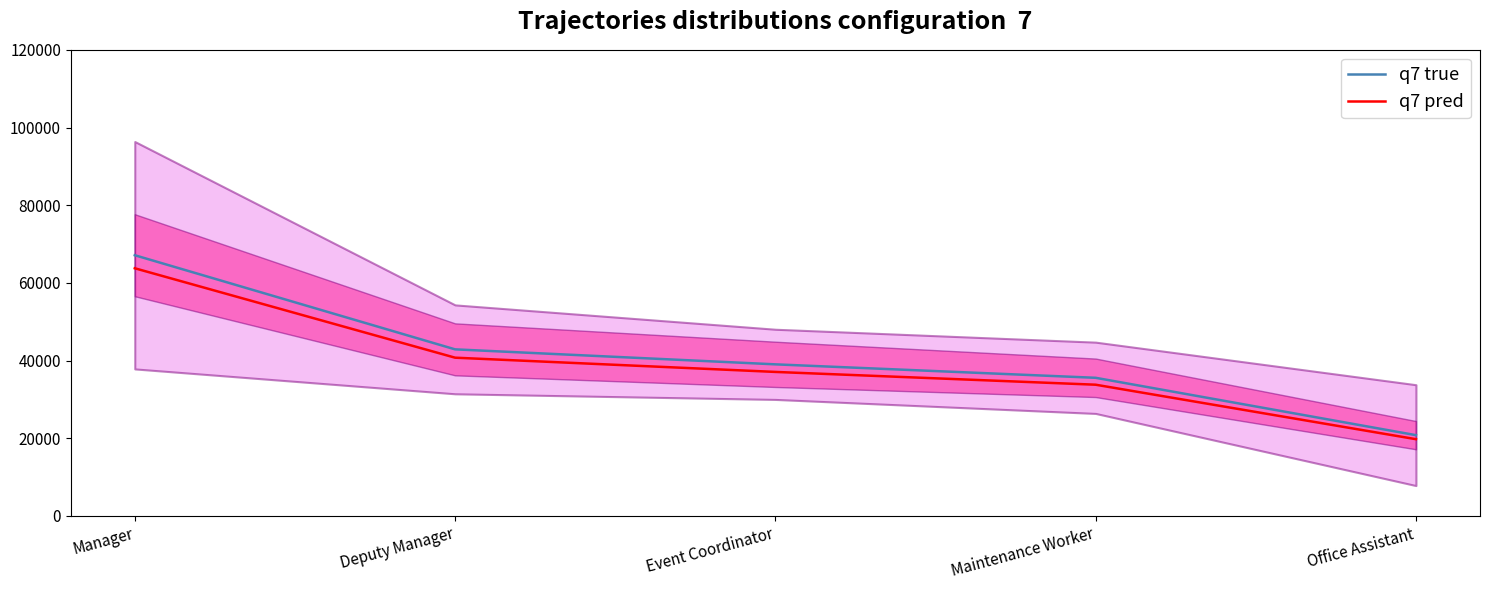

True or false: q7 true has a value of 105146.5 at Manager.

False